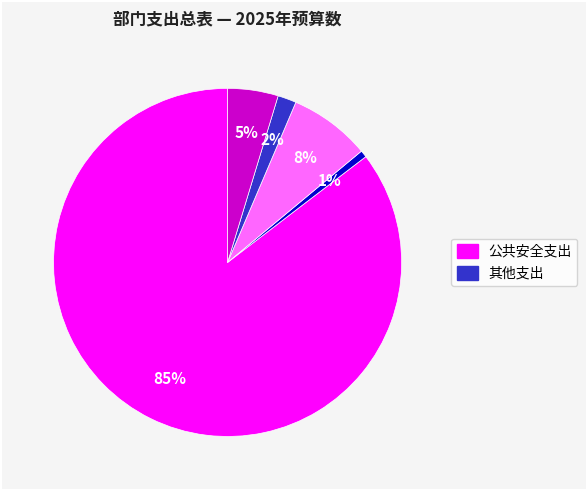

Is there any slice that represents more than half of the pie?

Yes